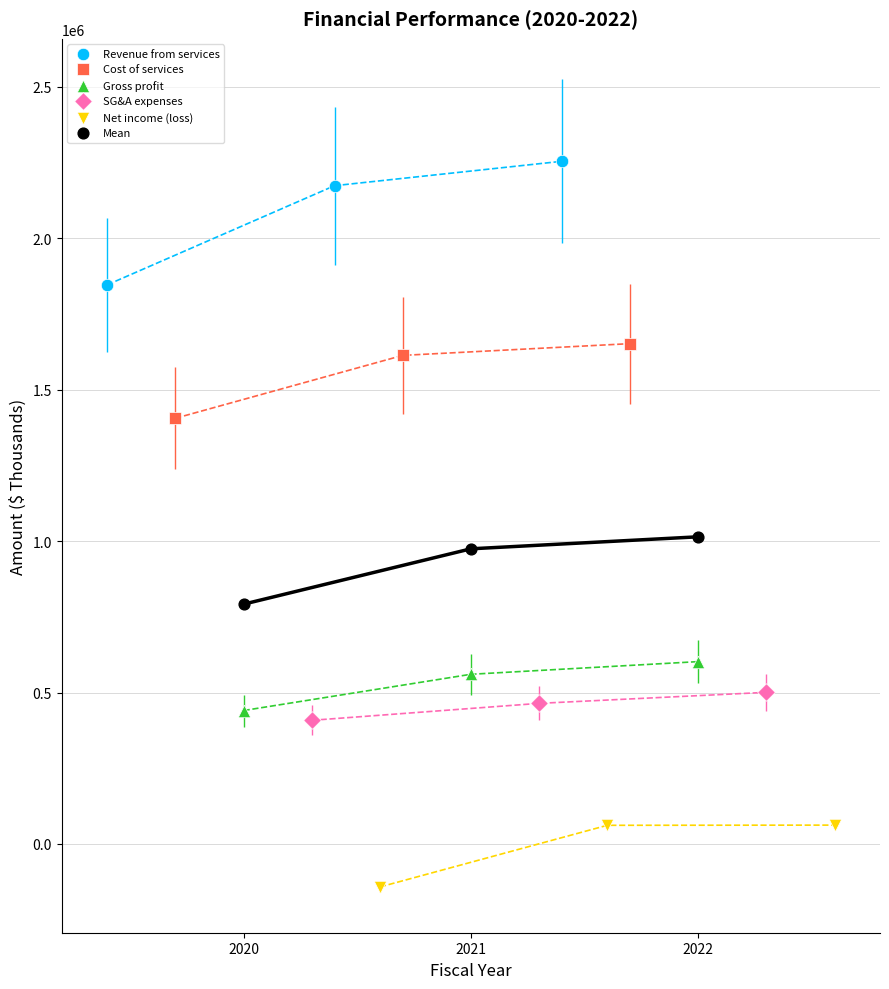

Which series contains the lowest Y value?

Net income (loss)